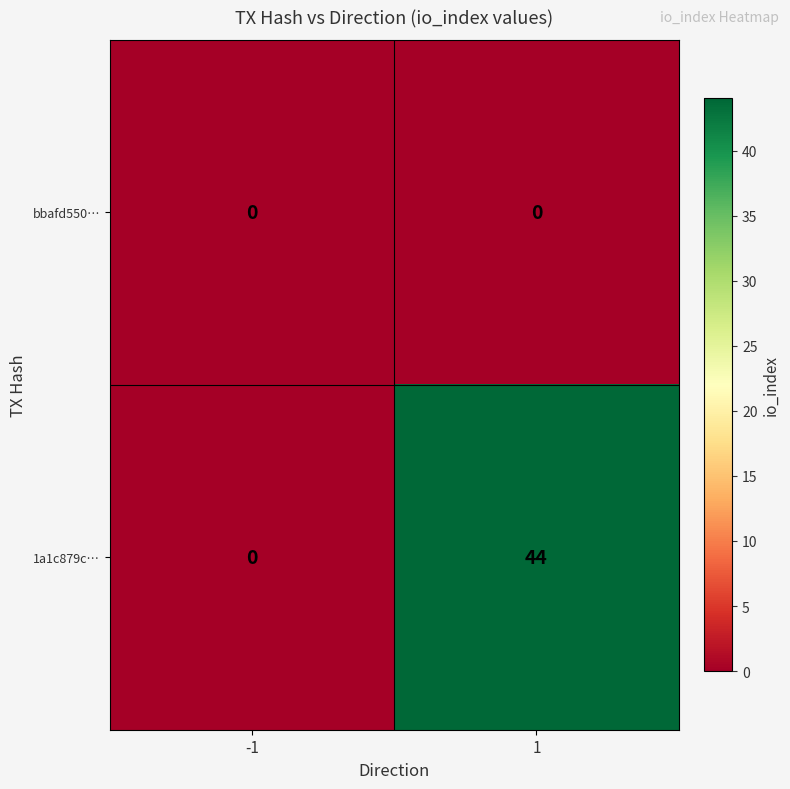

Which series changed the most between -1 and 1?

1a1c879c…